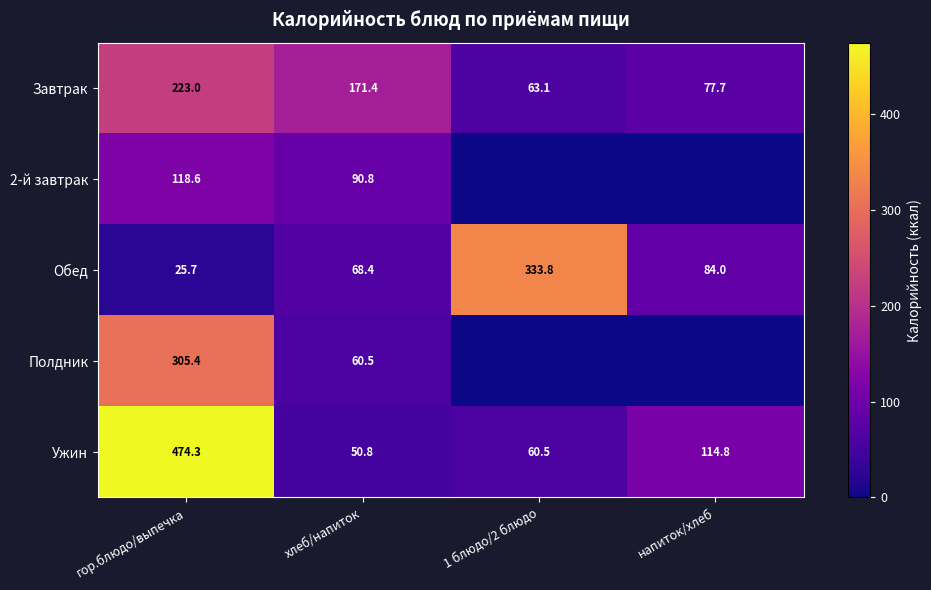

What is the average value of the Завтрак series?

133.8